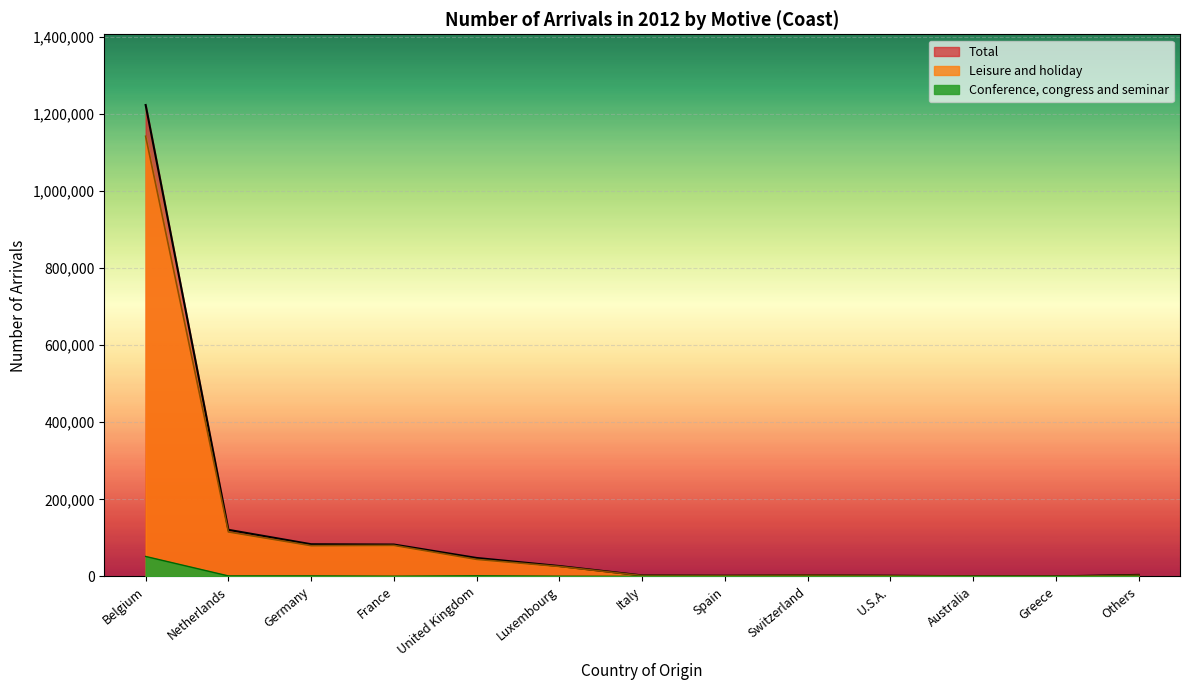

Which category has the lowest value across all series?

Australia